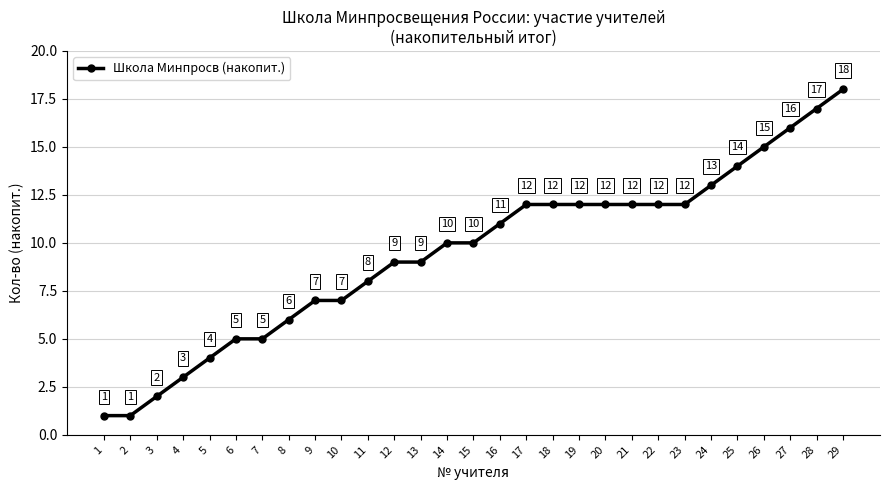

What is the difference between the maximum and minimum values?

17